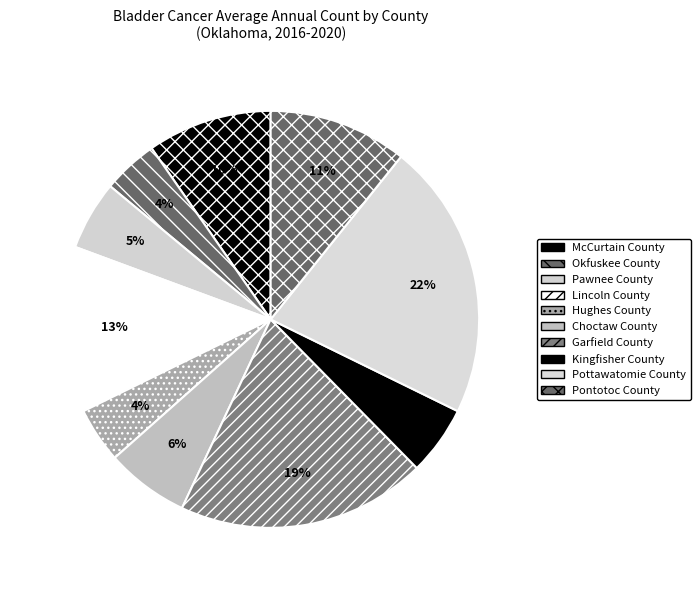

To the nearest percent, what is the combined percentage of McCurtain County and Kingfisher County?

15%